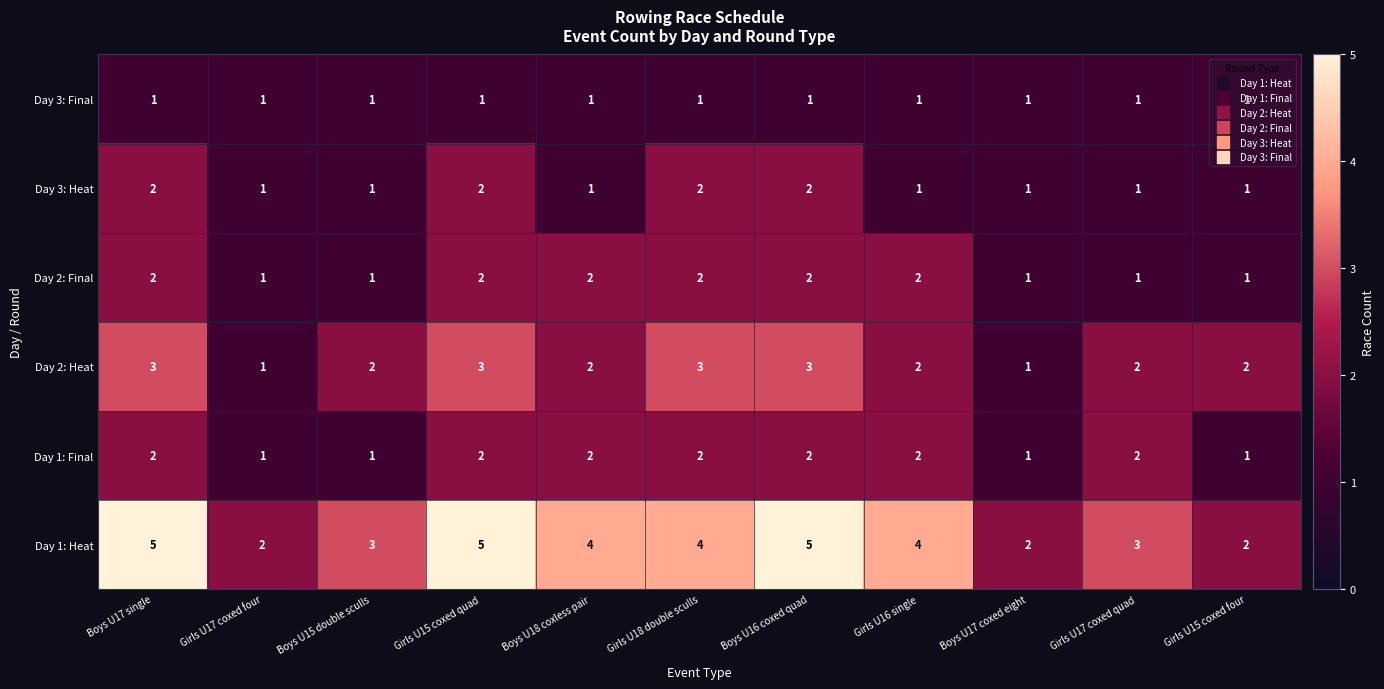

Count the Day 1: Final values in the range 1 to 2.

11